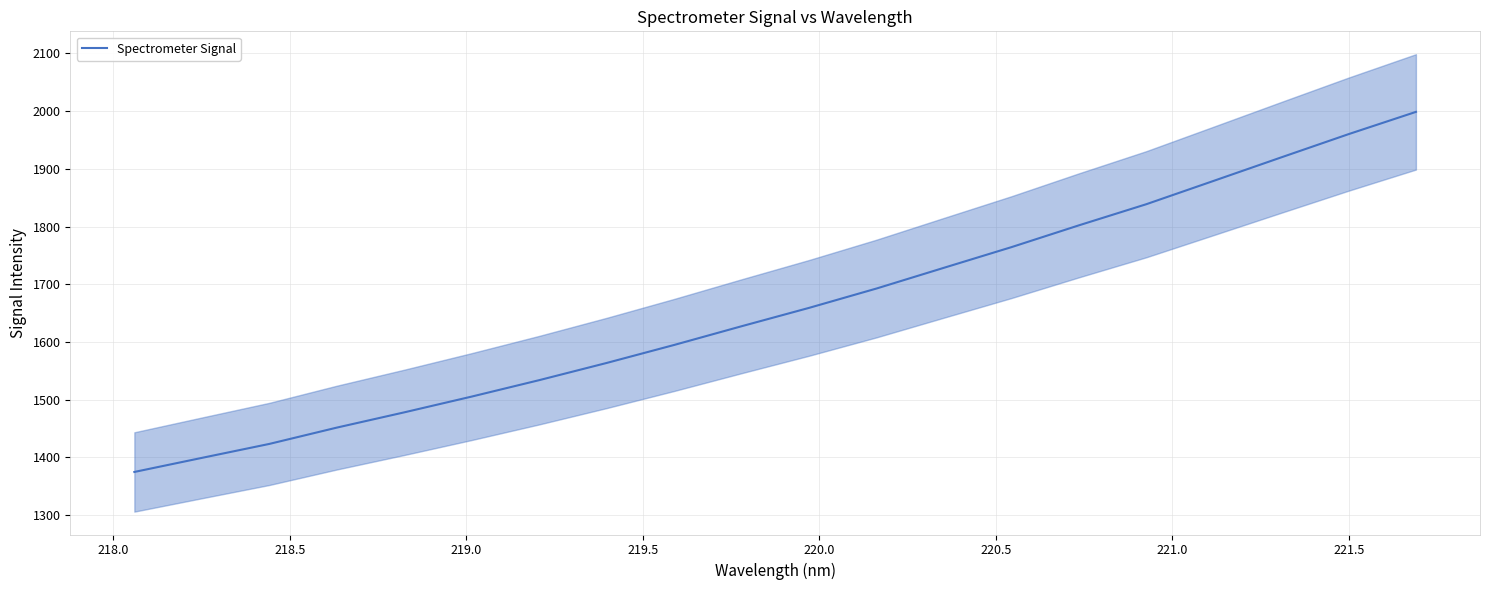

What is the label of the 18th point from the right?

218.5